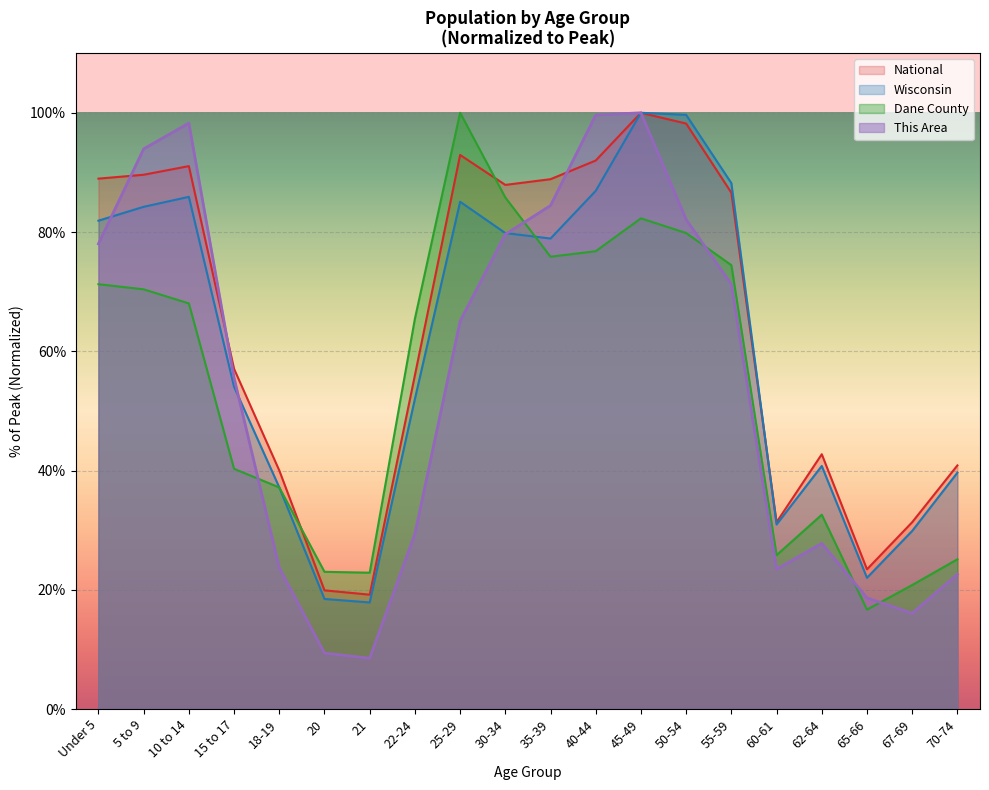

Reading left to right, list all the values displayed in this chart.

This Area: 78.0	94.0	98.3	55.6	23.7	9.4	8.5	29.4	65.1	79.6	84.4	99.6	100.0	82.1	71.2	23.5	27.8	18.6	16.0	22.6
Dane County: 71.3	70.4	68.0	40.3	37.2	23.0	22.9	65.5	100.0	85.8	75.9	76.8	82.3	79.8	74.4	25.8	32.6	16.7	20.8	25.1
Wisconsin: 81.9	84.2	85.9	54.0	37.2	18.5	17.9	52.0	85.1	79.8	78.9	86.9	100.0	99.7	88.2	30.9	40.8	22.0	29.9	39.6
National: 89.0	89.6	91.1	57.0	40.0	19.9	19.2	56.0	92.9	87.9	88.9	92.0	100.0	98.2	86.6	31.3	42.7	23.4	31.3	40.9